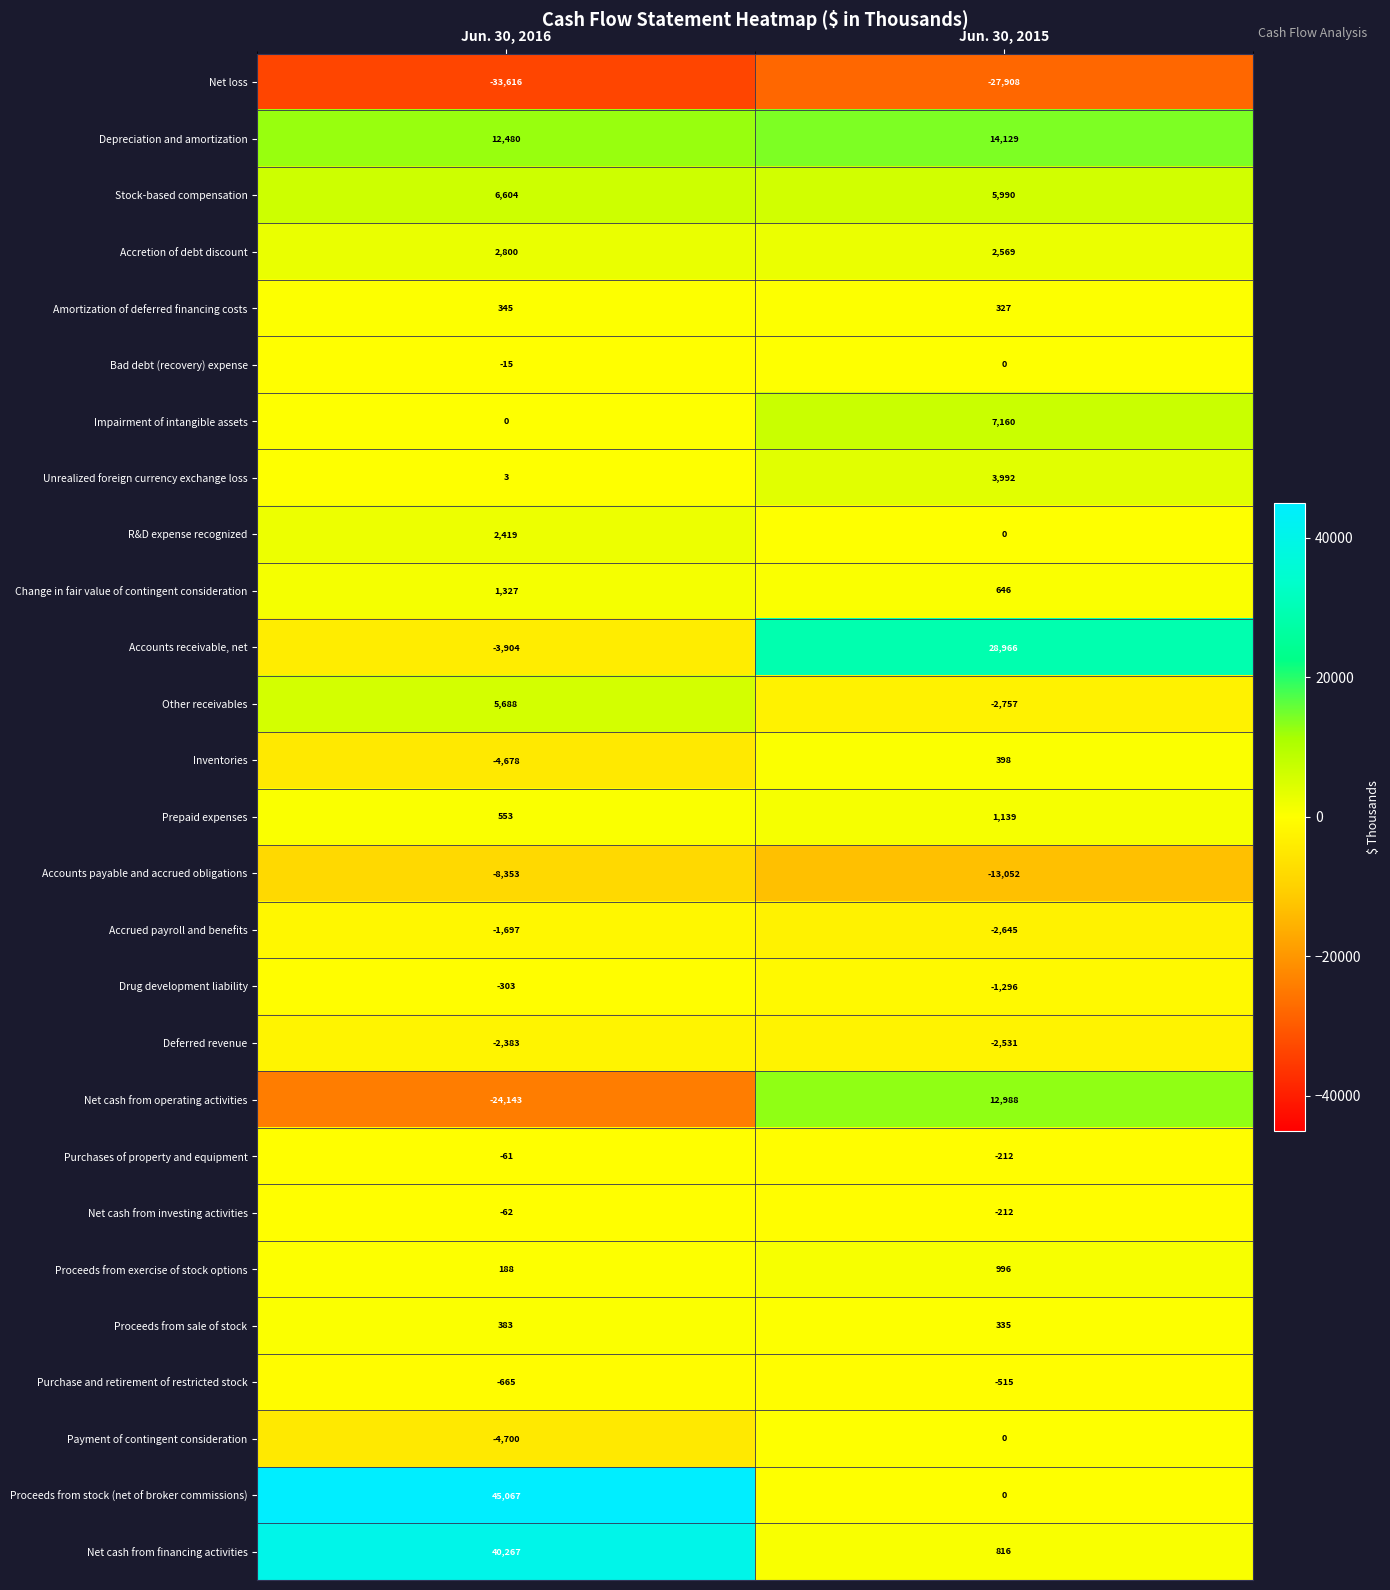

True or false: Accounts payable and accrued obligations has a value of -23105 at Jun. 30, 2015.

False